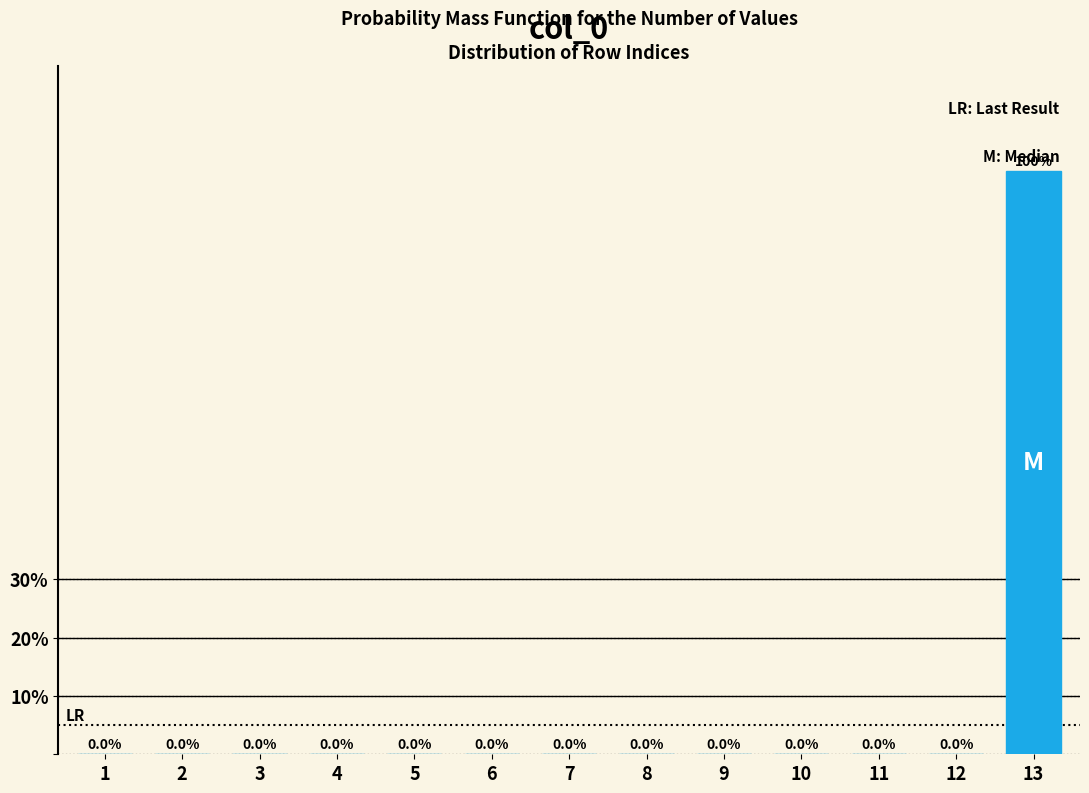

Reading left to right, list all the values displayed in this chart.

1=0	2=0	3=0	4=0	5=0	6=0	7=0	8=0	9=0	10=0	11=0	12=0	13=100